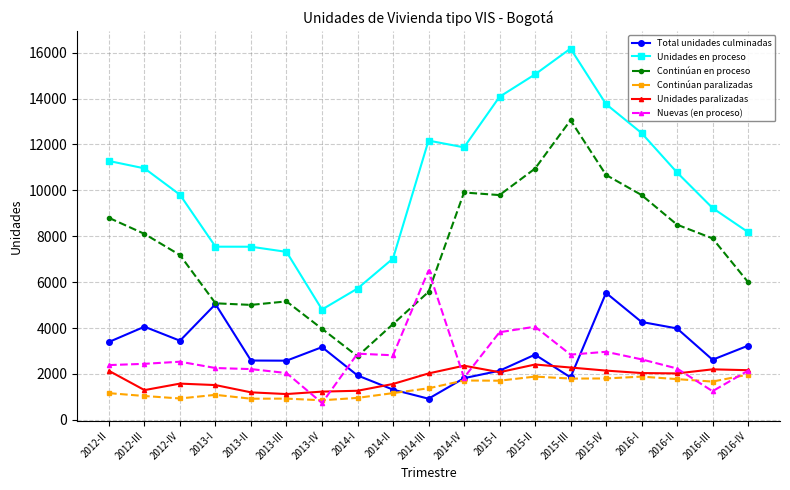

What value does the Continúan en proceso series have at 2012-IV?

7179